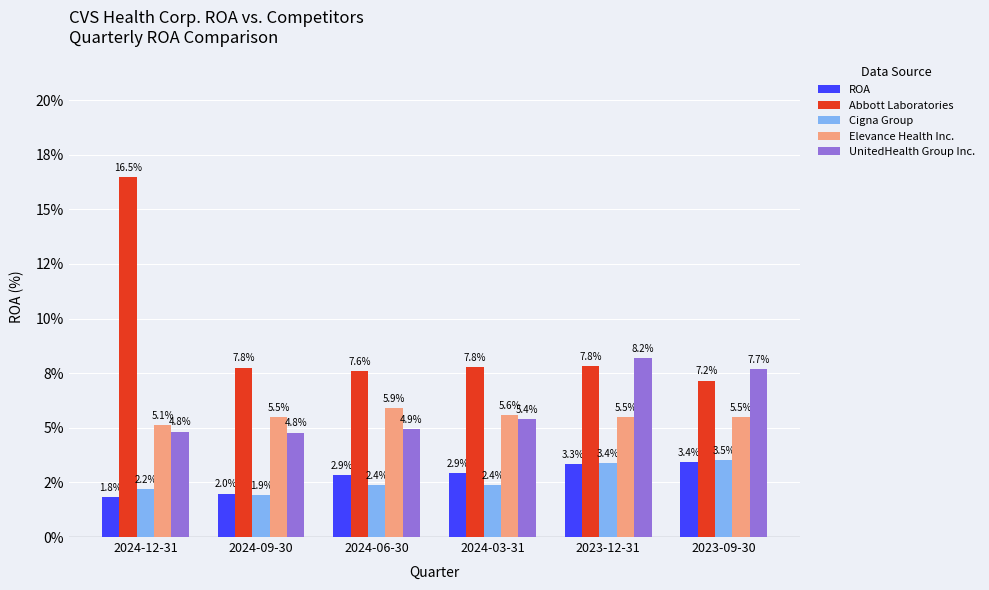

At which category does the chart reach its peak across all series?

2024-12-31